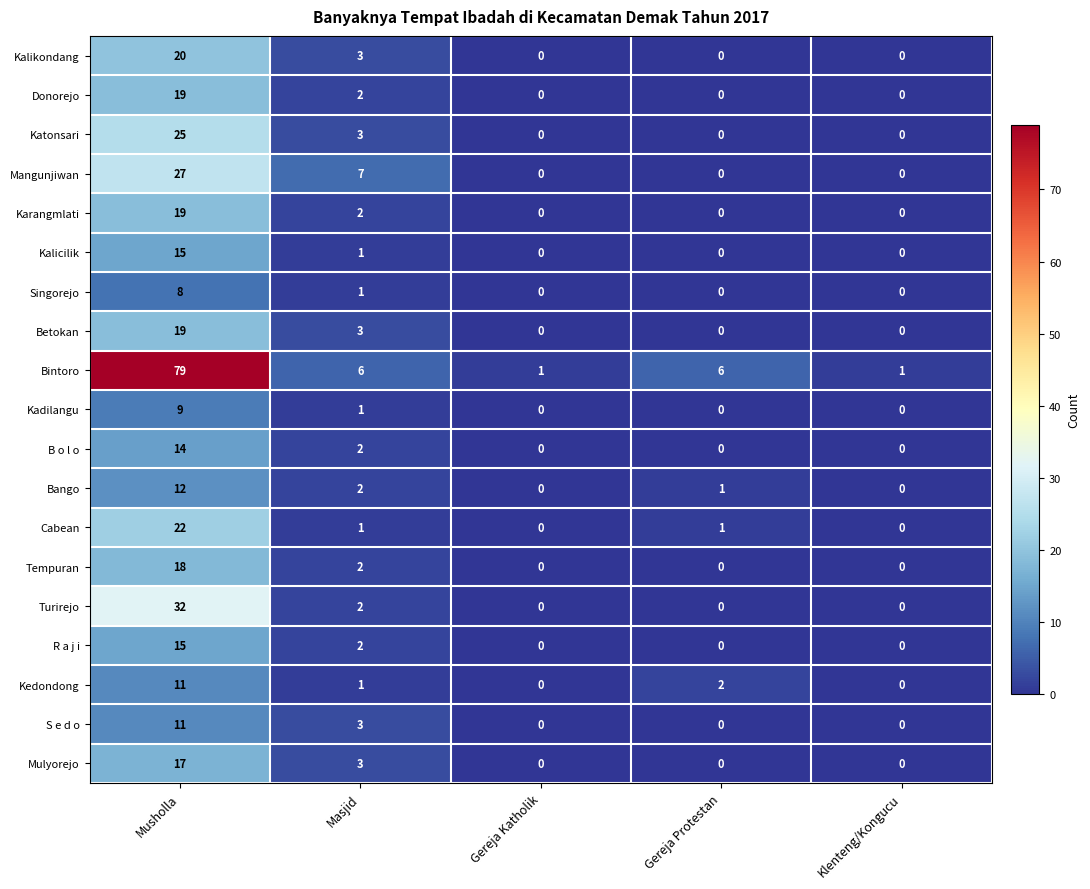

The value of Bango at Klenteng/Kongucu is -7. True or false?

False